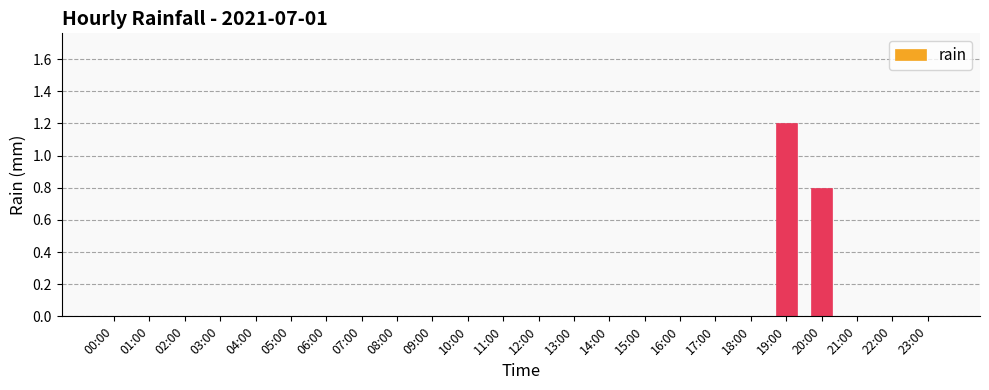

Are the bars horizontal?

No